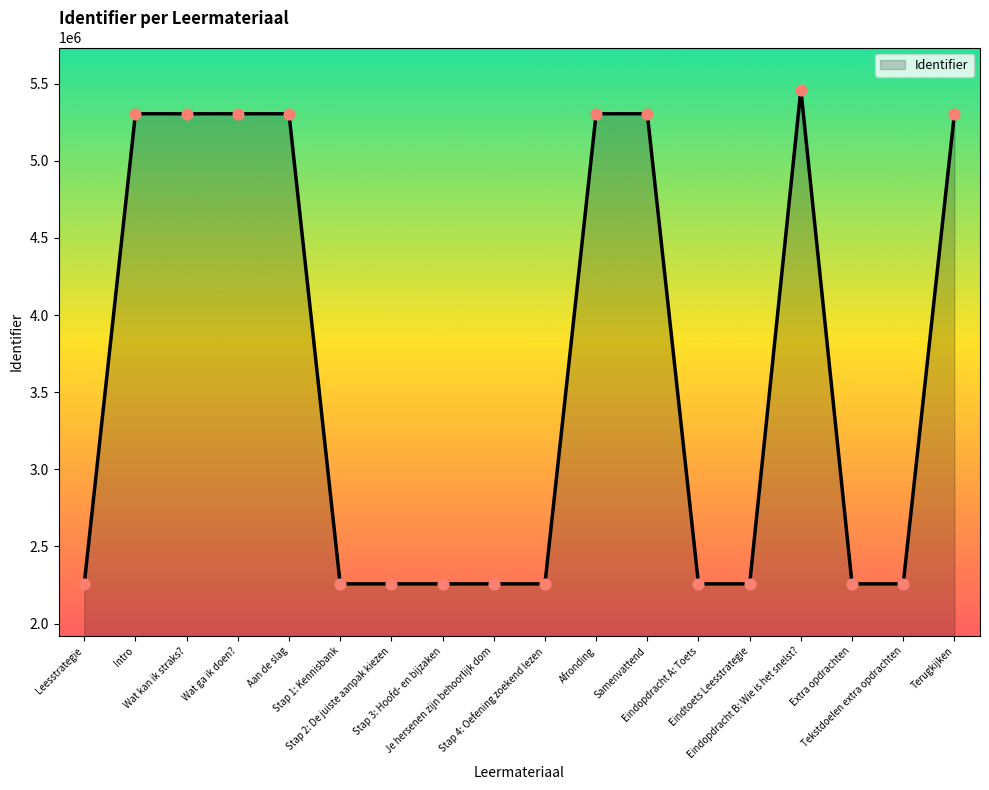

What is the difference between the maximum and minimum values?

3205196